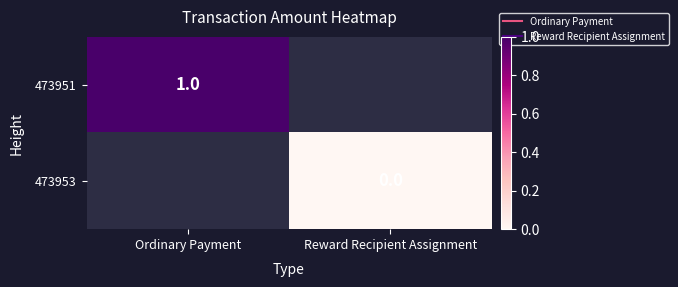

Which series has the largest range (max minus min)?

473951